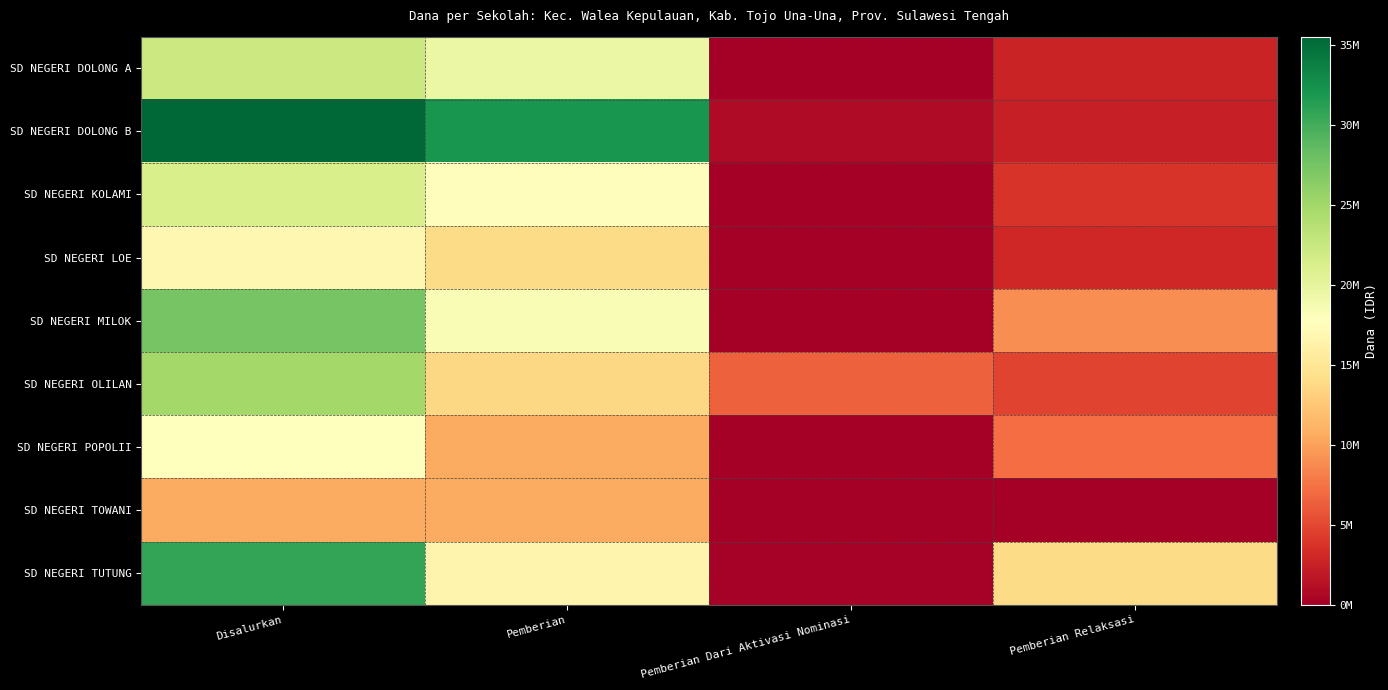

Which series has the widest spread of values?

SD NEGERI DOLONG B